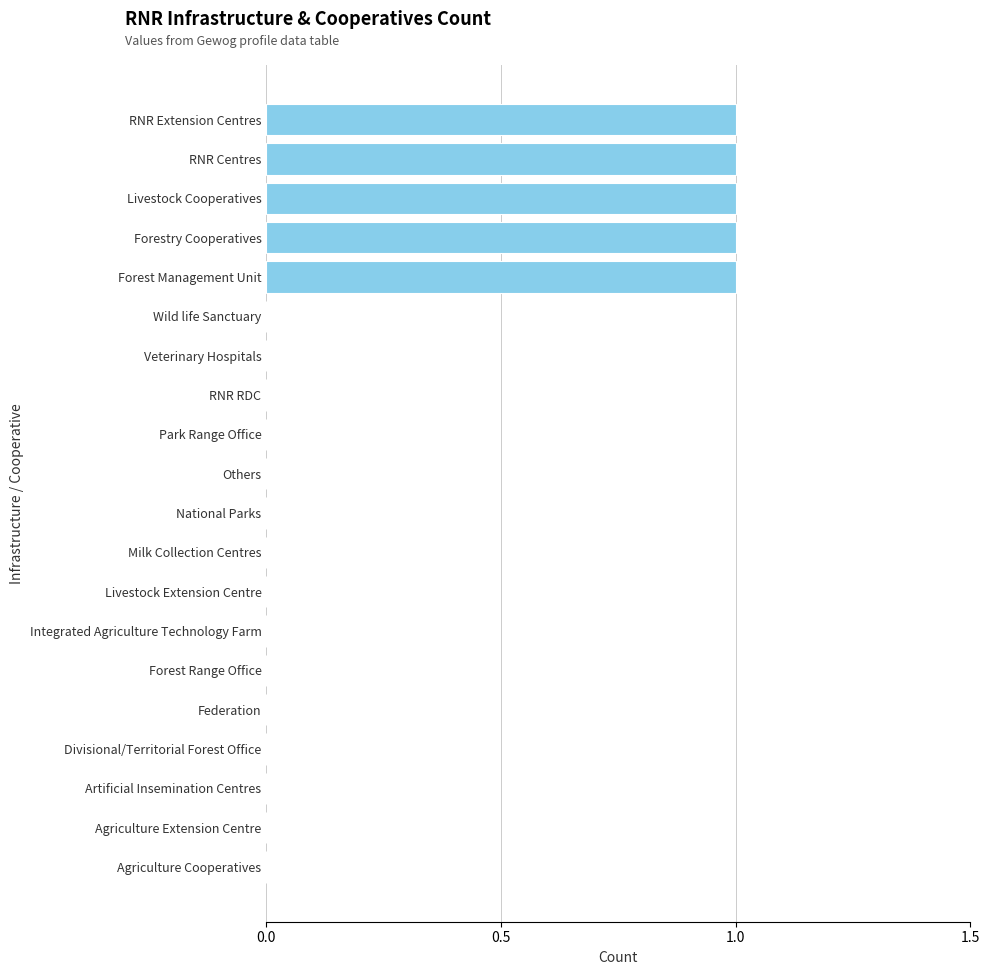

True or false: the data shows 0 at National Parks.

True